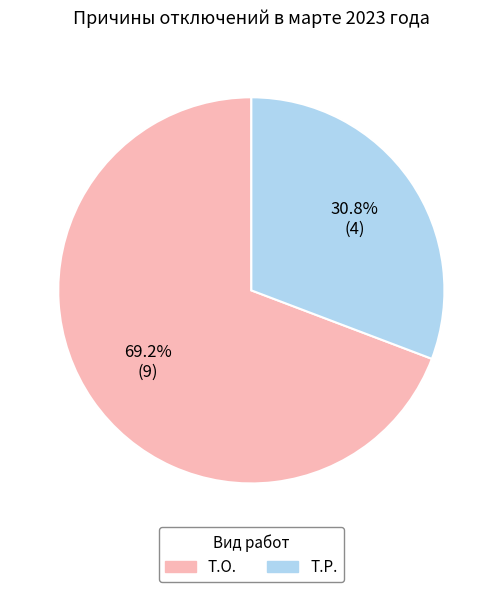

Is there a majority slice in this chart?

Yes